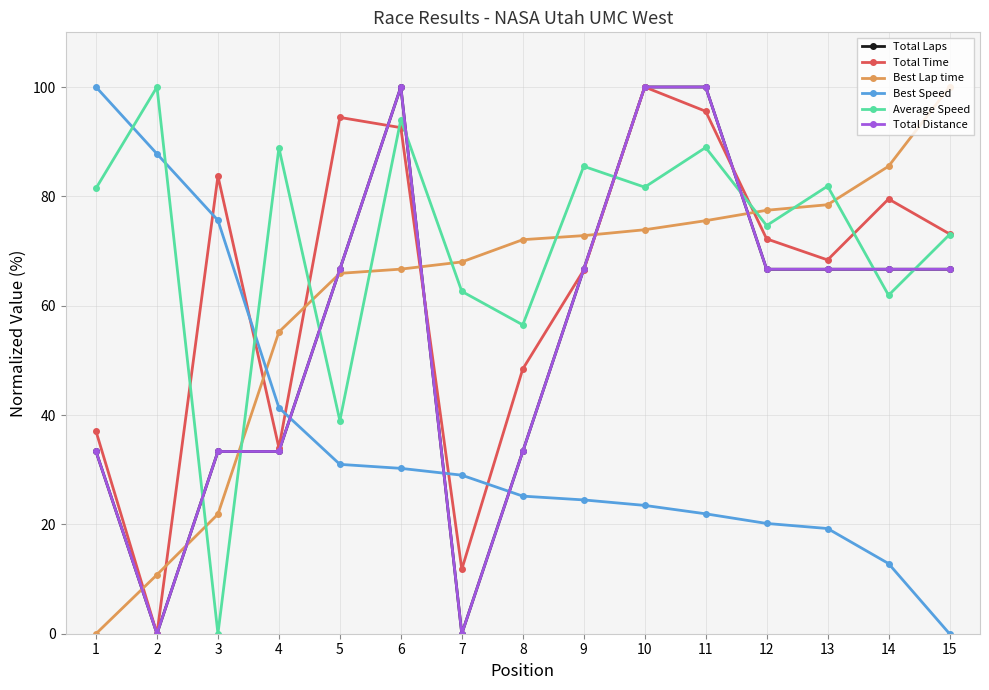

At how many categories does at least one series exceed 47?

15